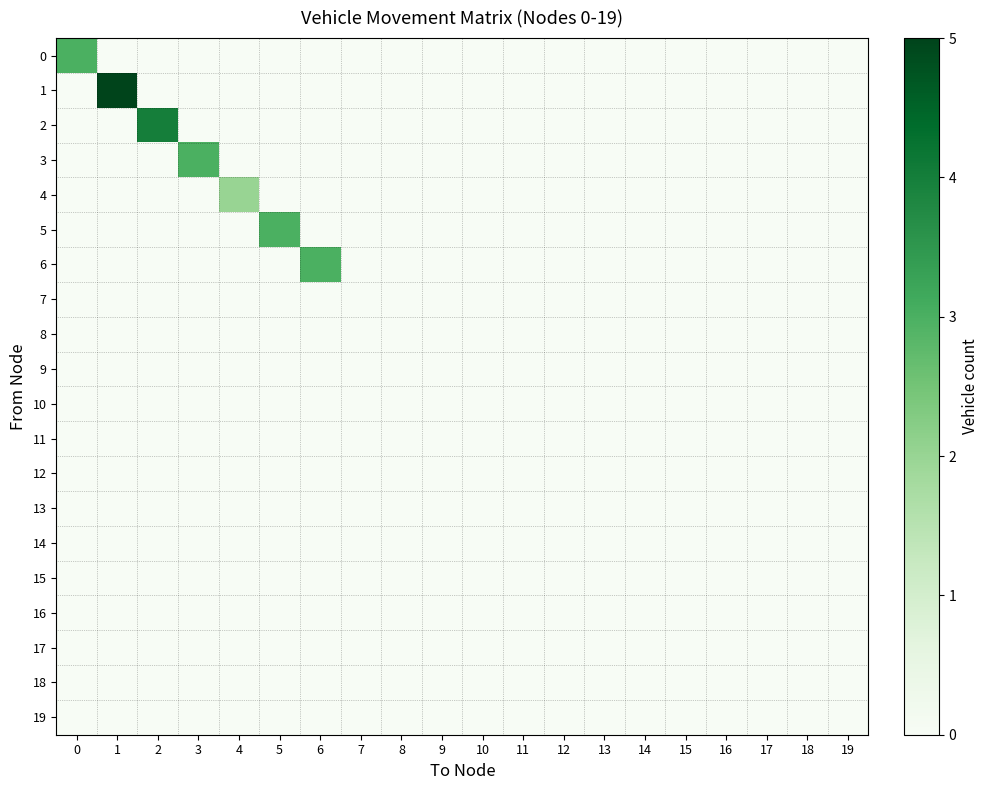

At 17, list the series in order from smallest to largest.

0, 1, 2, 3, 4, 5, 6, 7, 8, 9, 10, 11, 12, 13, 14, 15, 16, 17, 18, 19